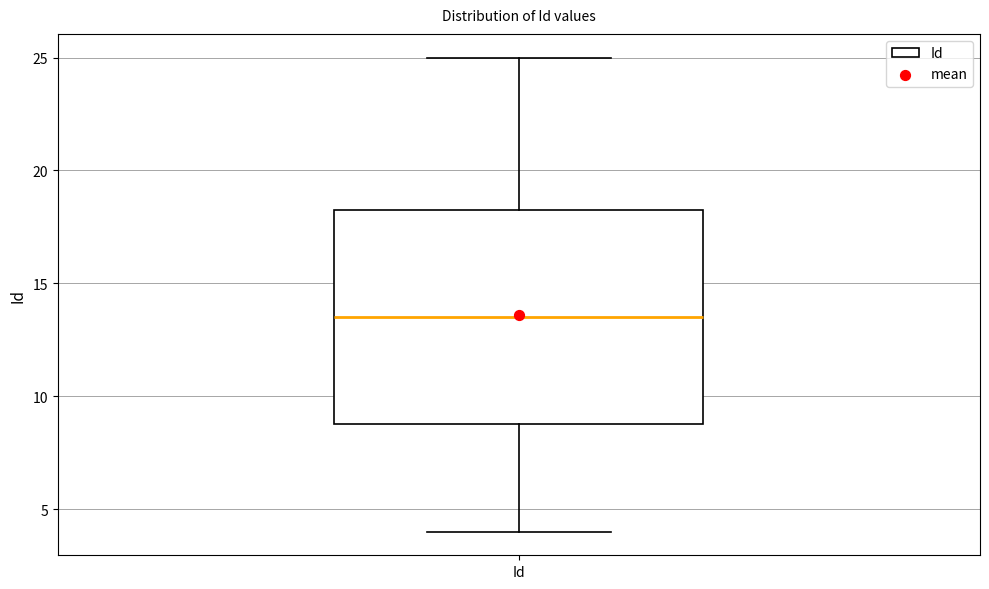

Read this box plot against the y-axis: the position of the median line, the range covered by the box, and the ends of both whiskers. The values are not printed on the chart, so give them approximately, as read against the axis.

median 13.5, box 9.0 to 18.5, whiskers 4.0 to 25.0